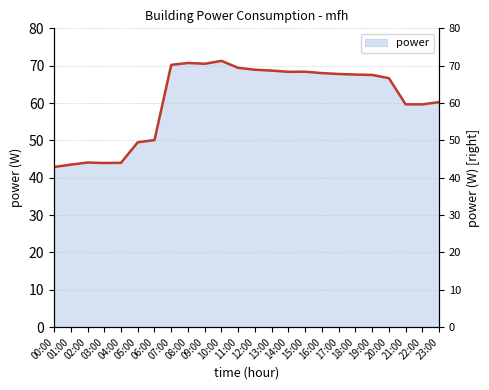

At which label is the value closest to 57?

22:00